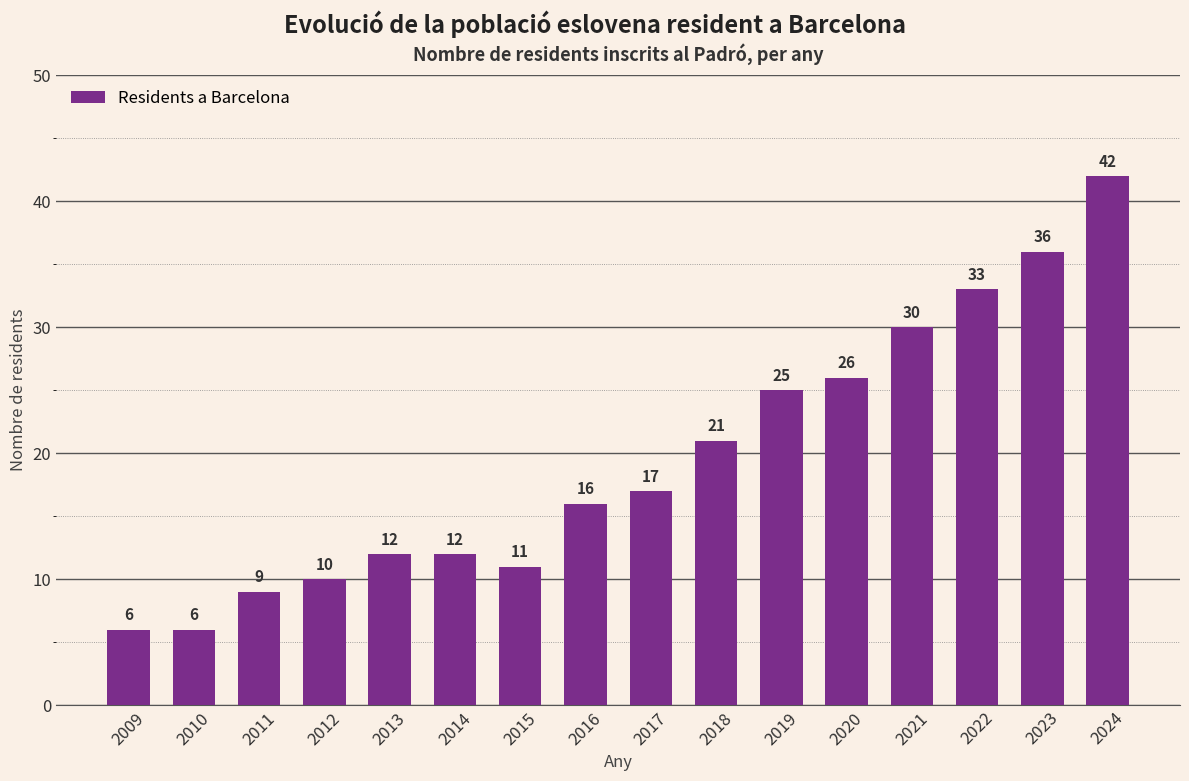

Does the chart contain stacked bars?

No